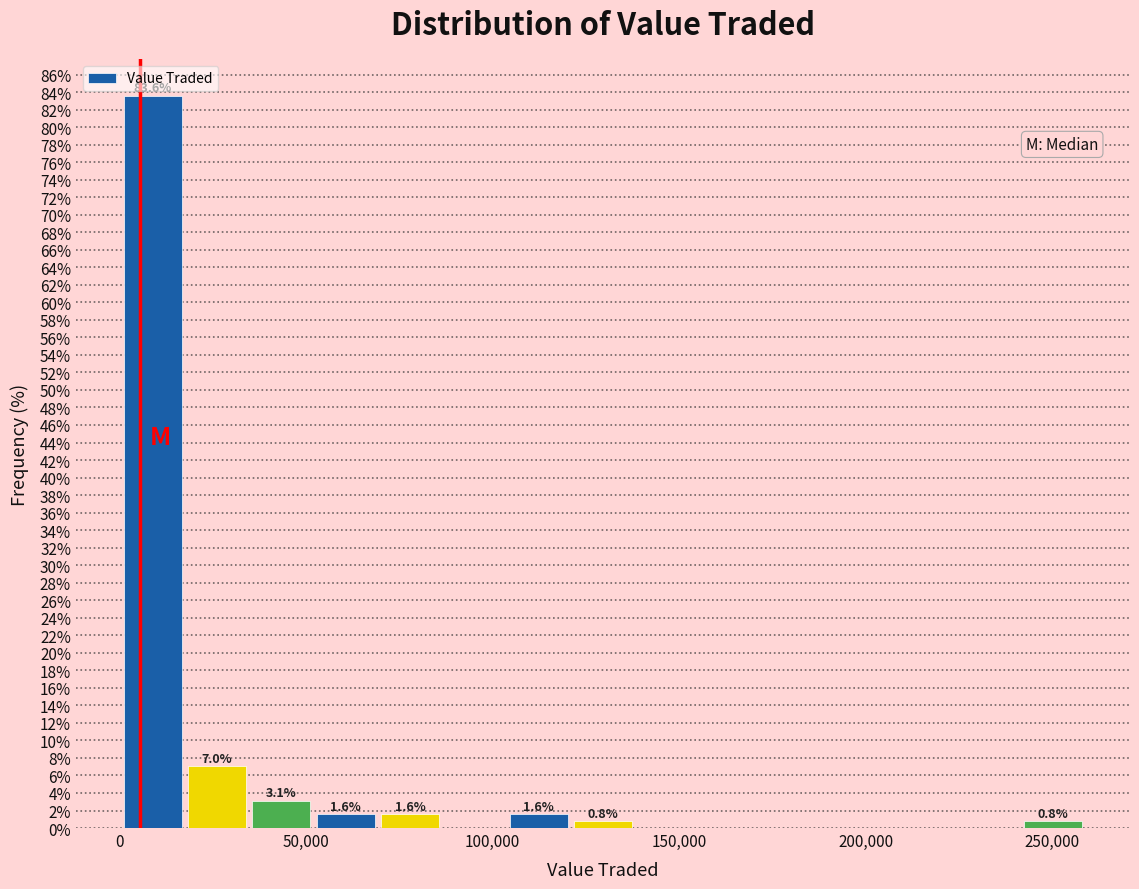

Read against the x-axis, roughly where is the centre of the tallest bar?

10000